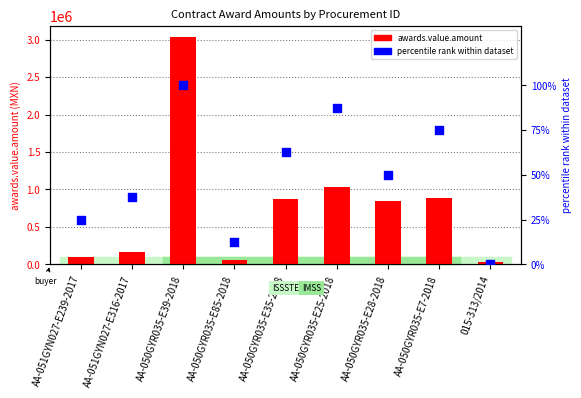

Which series has the widest spread of Y values?

awards.value.amount